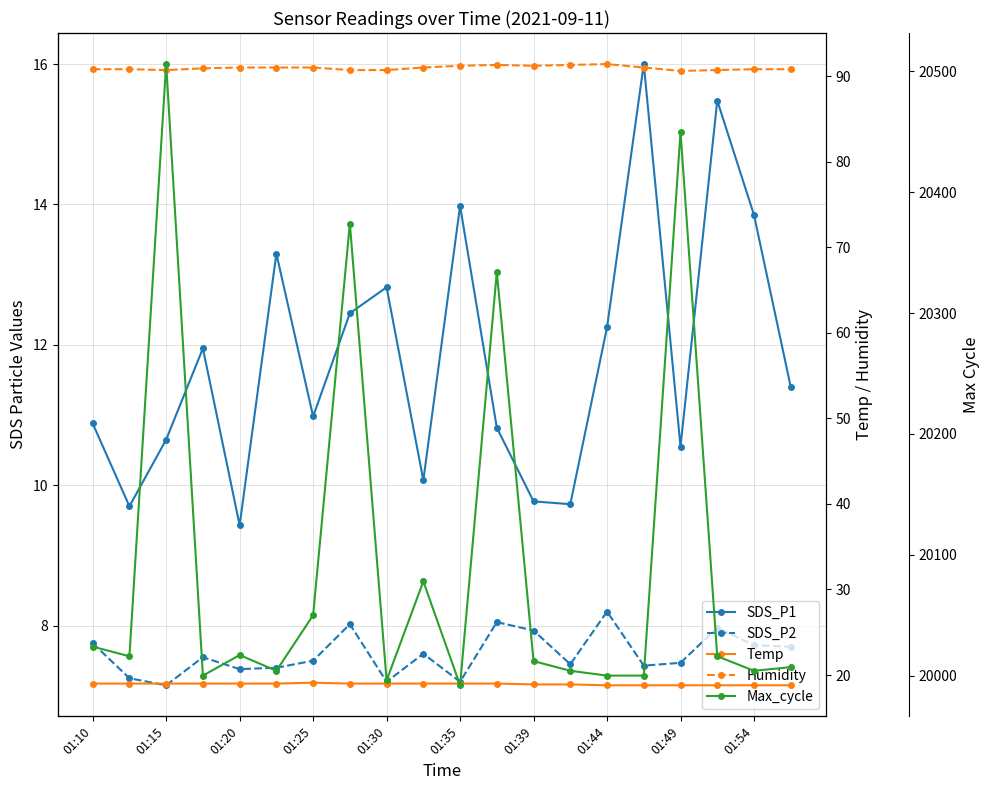

True or false: Temp and Humidity cross at least once.

False